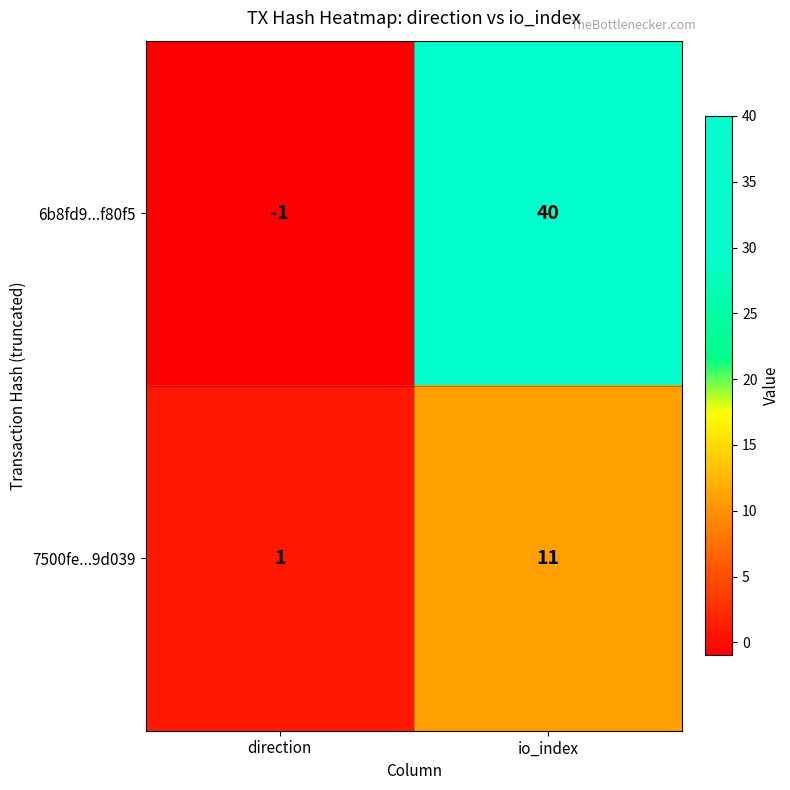

How many categories are shown in the chart?

2